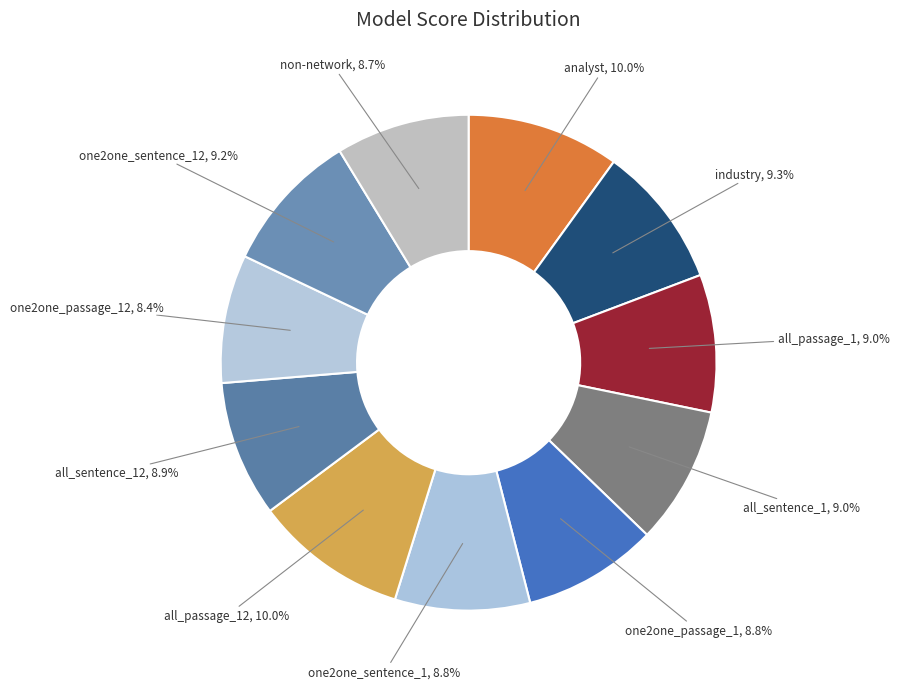

How many segments does this pie chart have?

11